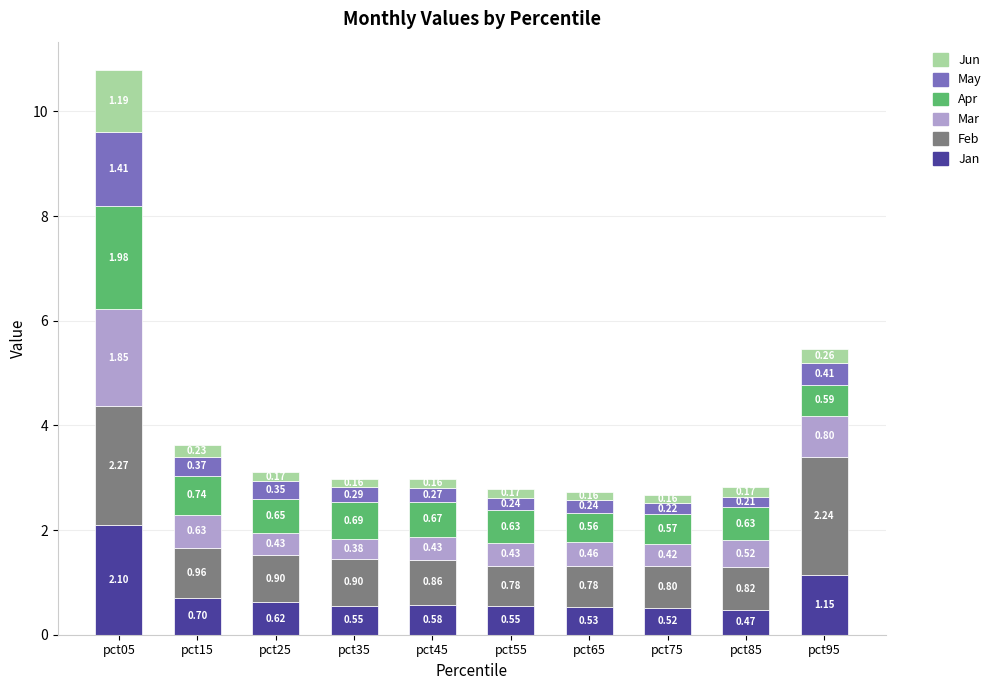

At which category is the sum across all series the highest?

pct05